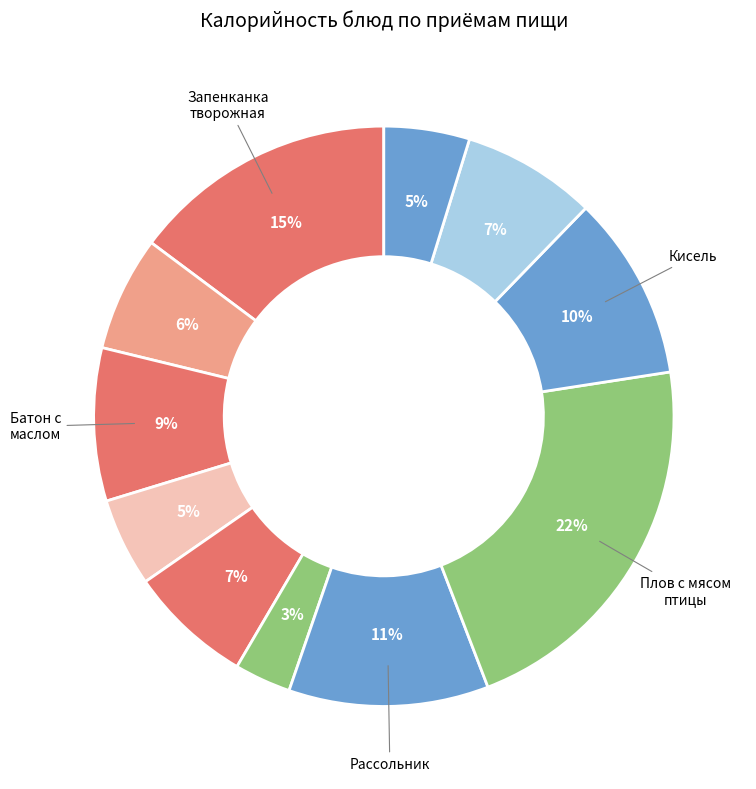

Does any single category account for the majority?

No